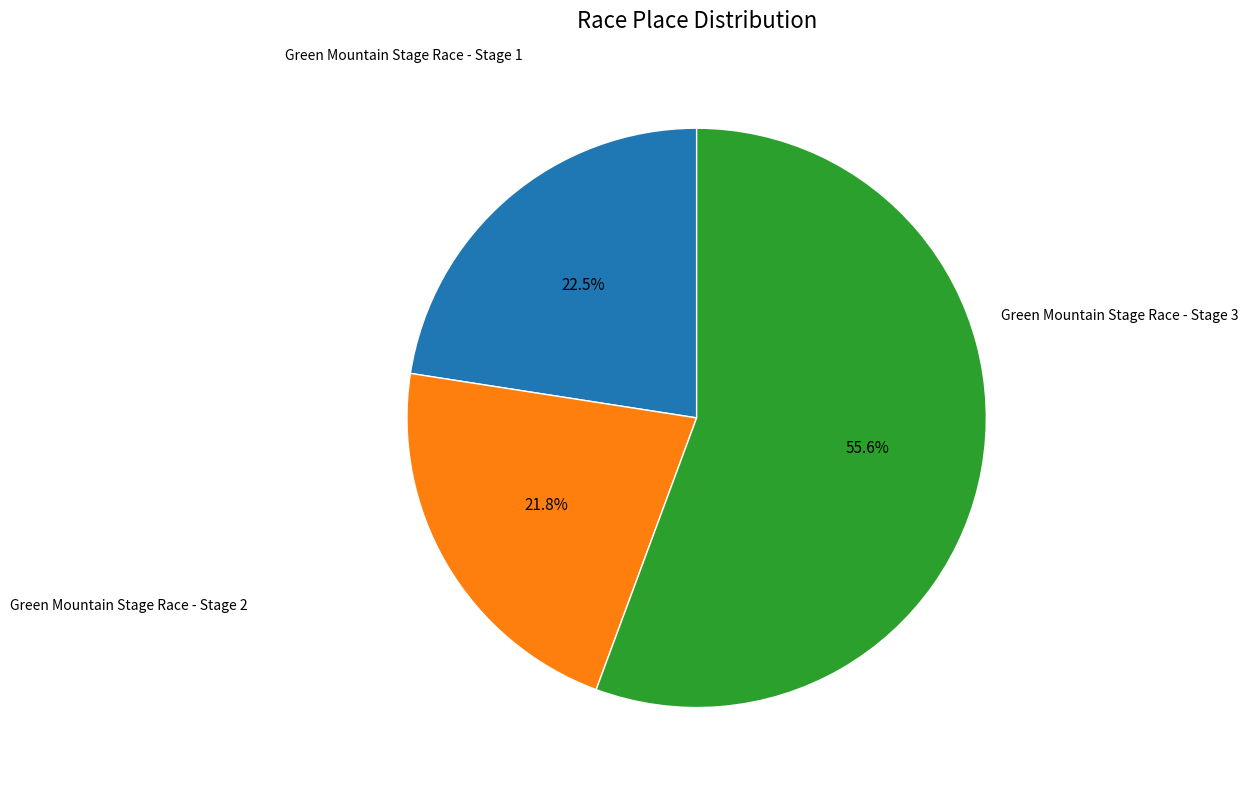

Is there a majority slice in this chart?

Yes